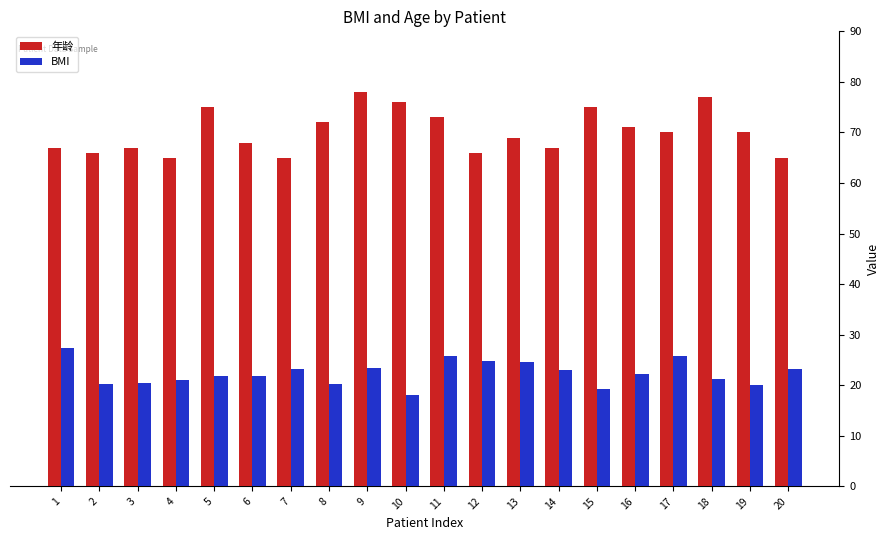

What is the difference between the highest and lowest values at 11?

47.3